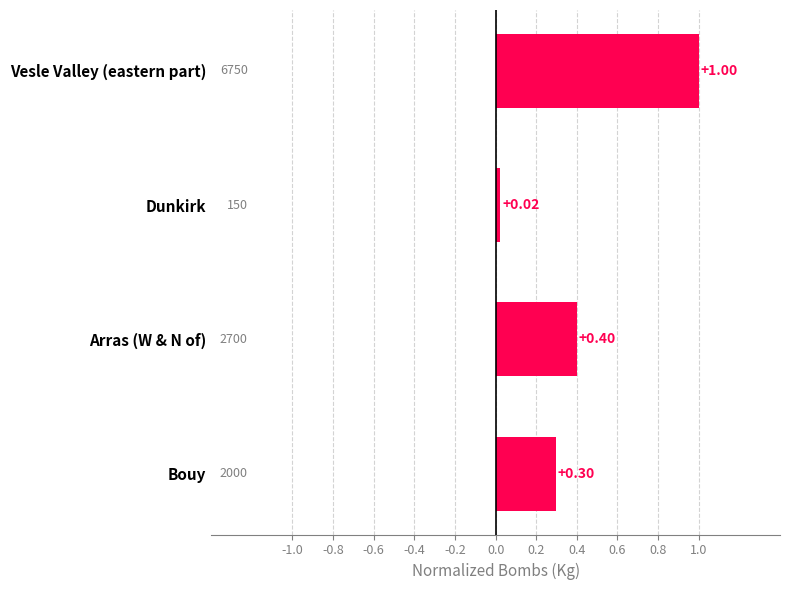

List the labels in order of value, smallest first.

Dunkirk, Bouy, Arras (W & N of), Vesle Valley (eastern part)